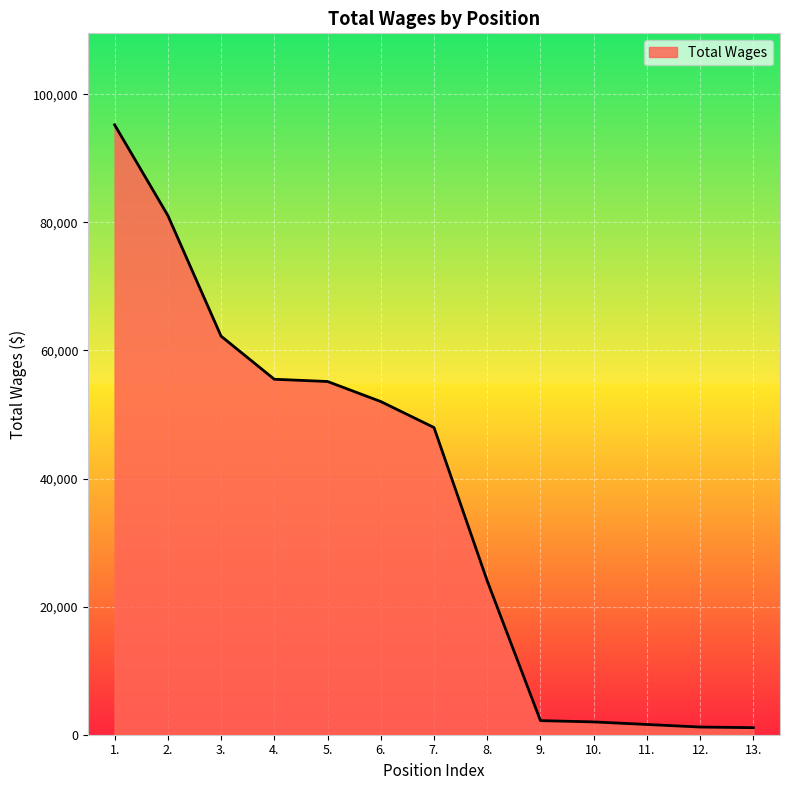

What is the maximum value shown in the chart?

95225